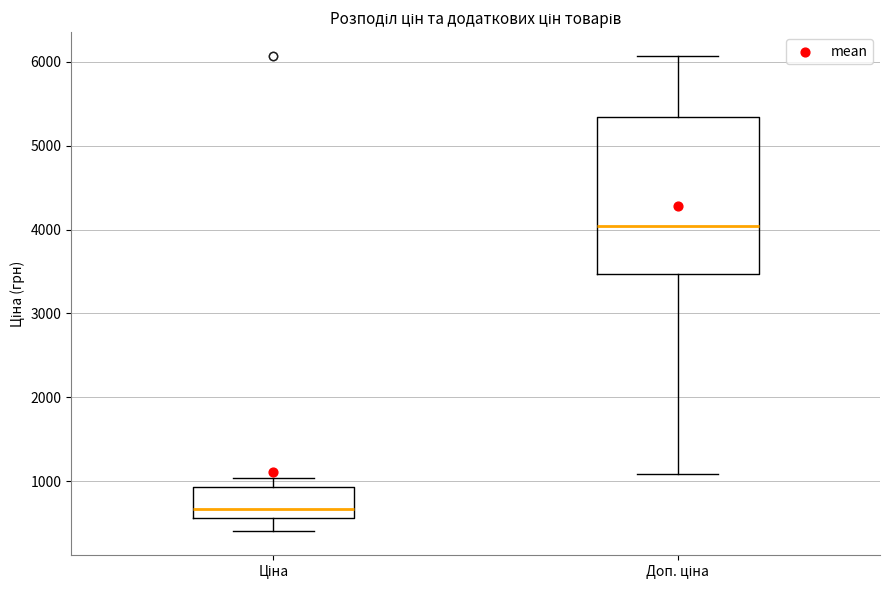

Reading left to right, read every box against the y-axis: the position of its median line, the range the box covers, and the ends of its whiskers. The values are not printed on the chart, so give them approximately, as read against the axis.

Ціна: median 700, box 600 to 900, whiskers 400 to 1000
Доп. ціна: median 4000, box 3500 to 5300, whiskers 1100 to 6100